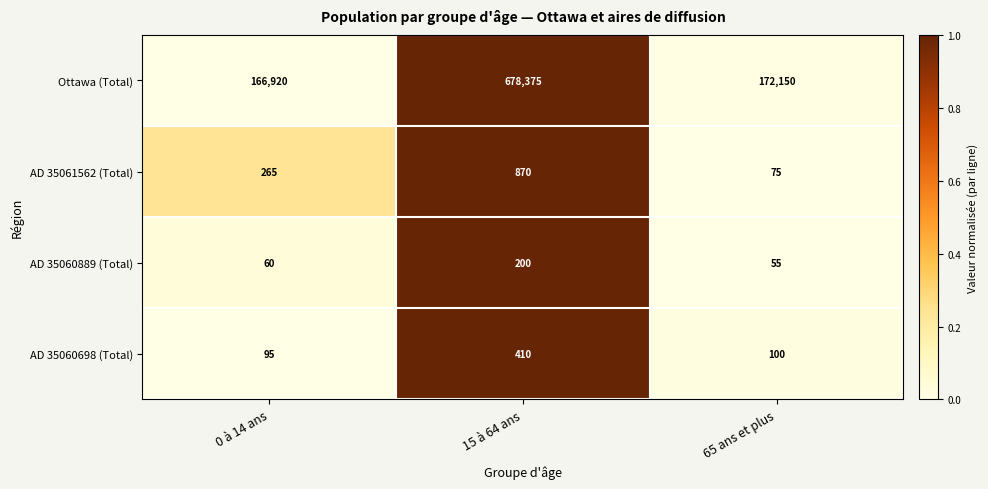

At which category is the sum across all series the highest?

15 à 64 ans